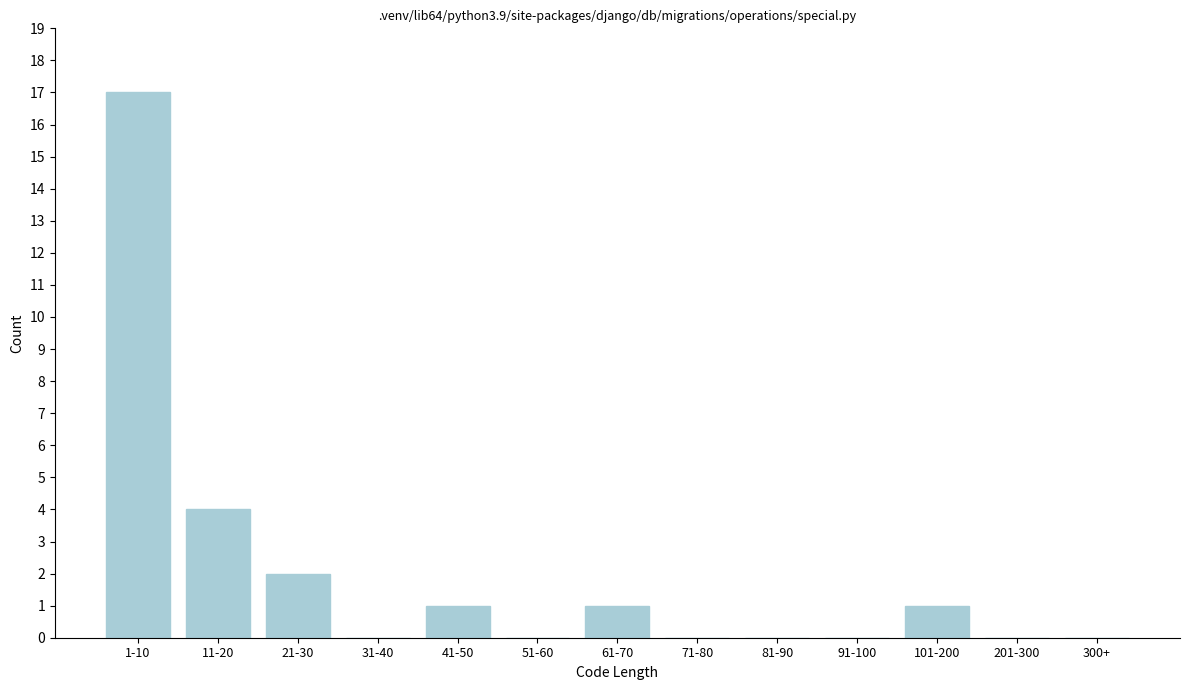

Reading left to right, list all the values displayed in this chart.

1-10=17	11-20=4	21-30=2	31-40=0	41-50=1	51-60=0	61-70=1	71-80=0	81-90=0	91-100=0	101-200=1	201-300=0	300+=0